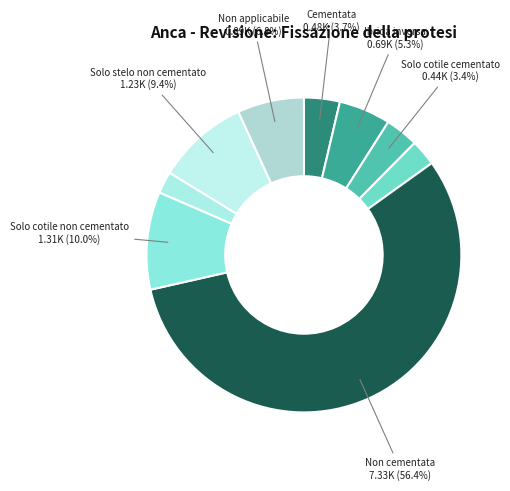

Does any single category account for the majority?

Yes